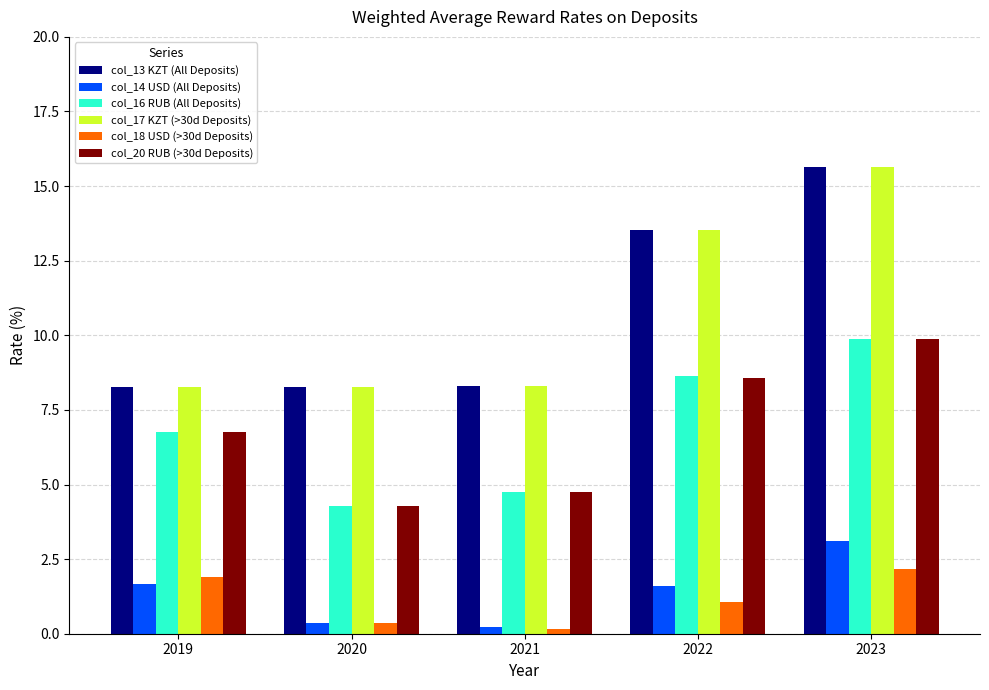

True or false: col_16 RUB (All Deposits) has a value of 1.8 at 2020.

False